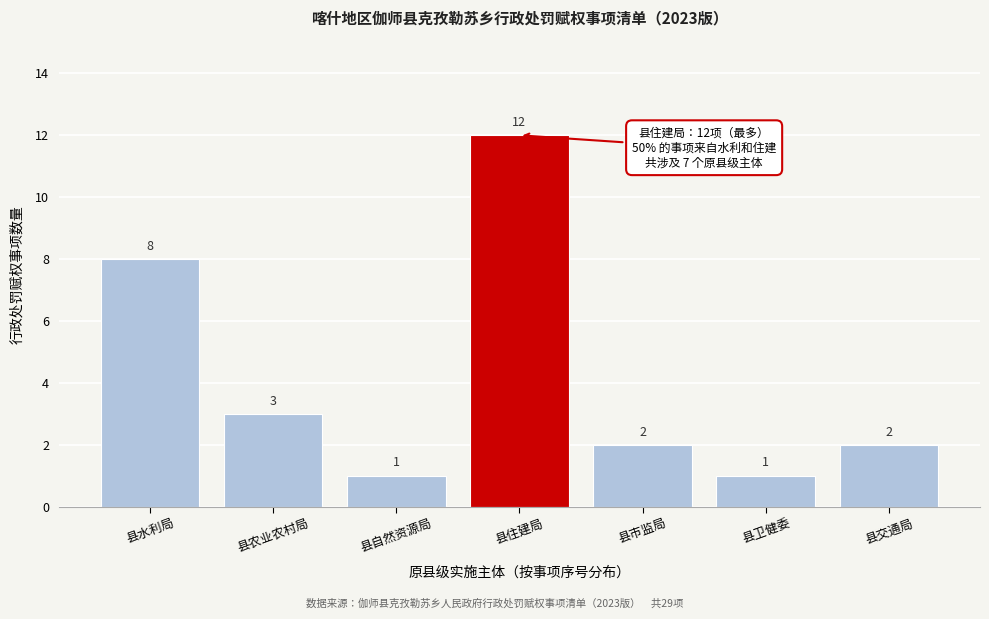

Reading left to right, what are all the values shown in this chart?

县水利局=8	县农业农村局=3	县自然资源局=1	县住建局=12	县市监局=2	县卫健委=1	县交通局=2